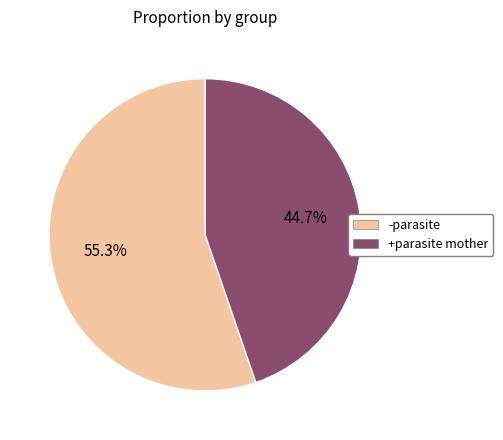

To the nearest percent, what percentage of the pie is +parasite mother?

45%